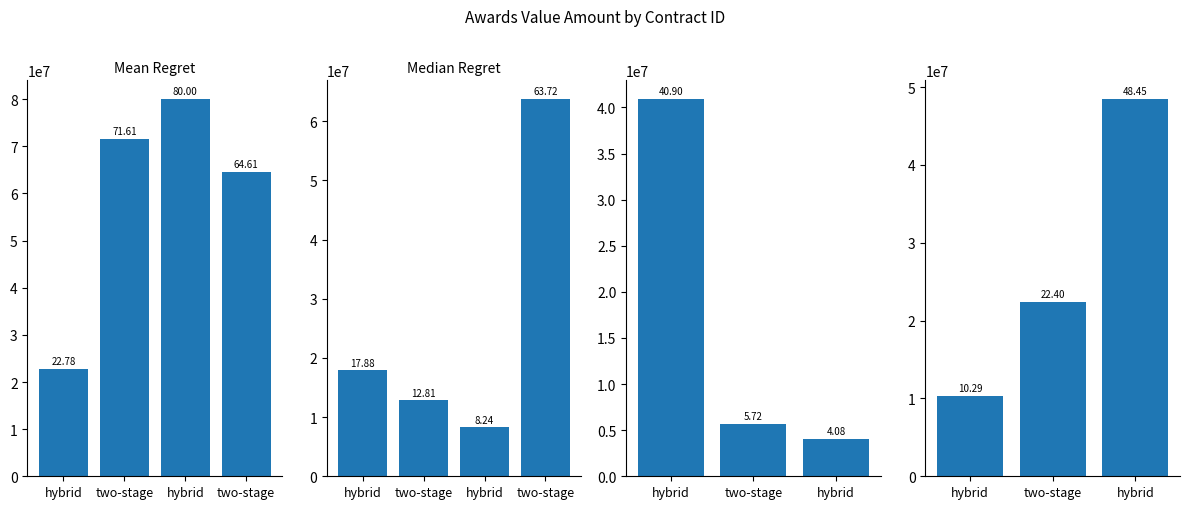

What is the difference between the maximum and minimum values?

38161380